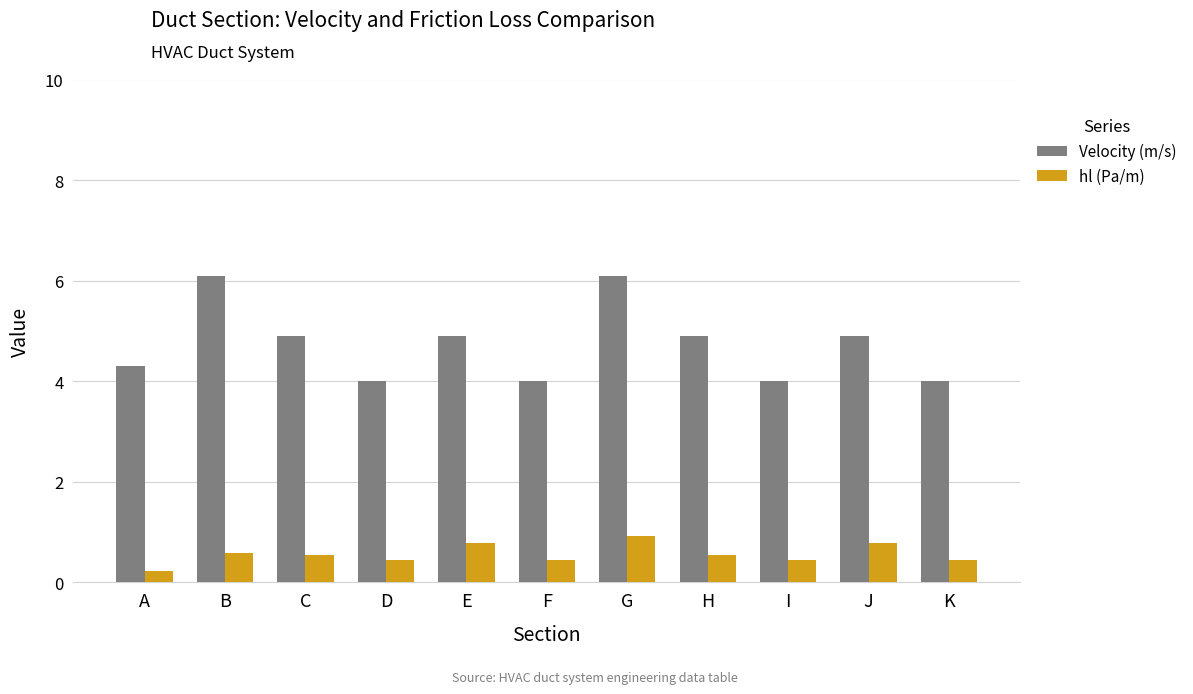

What is the lowest value of the Velocity (m/s) series?

4.0